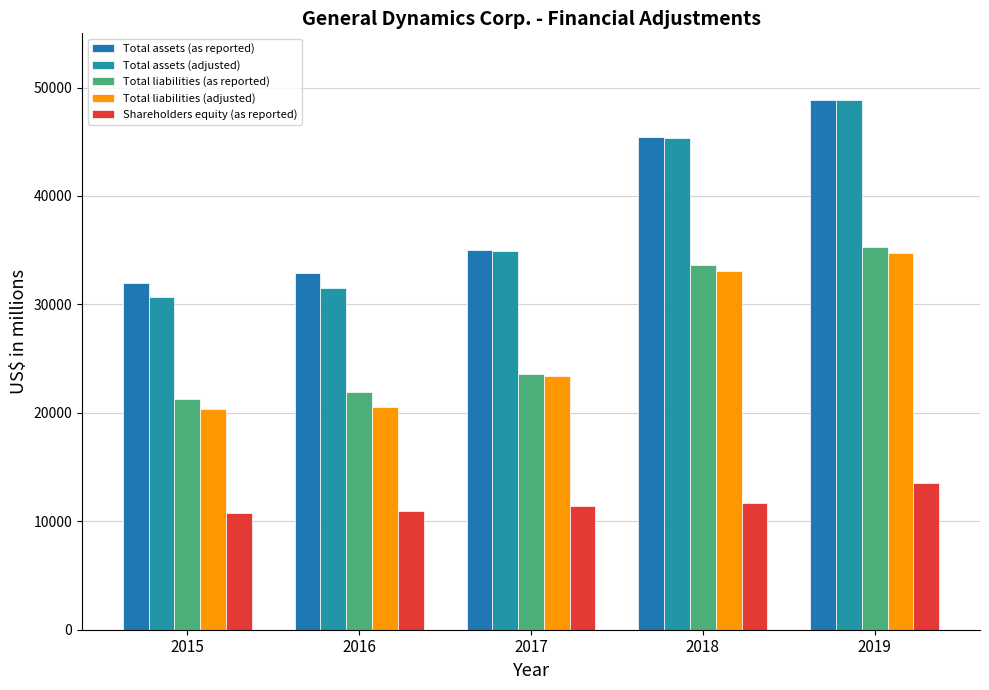

What is the lowest value of the Total assets (adjusted) series?

30722